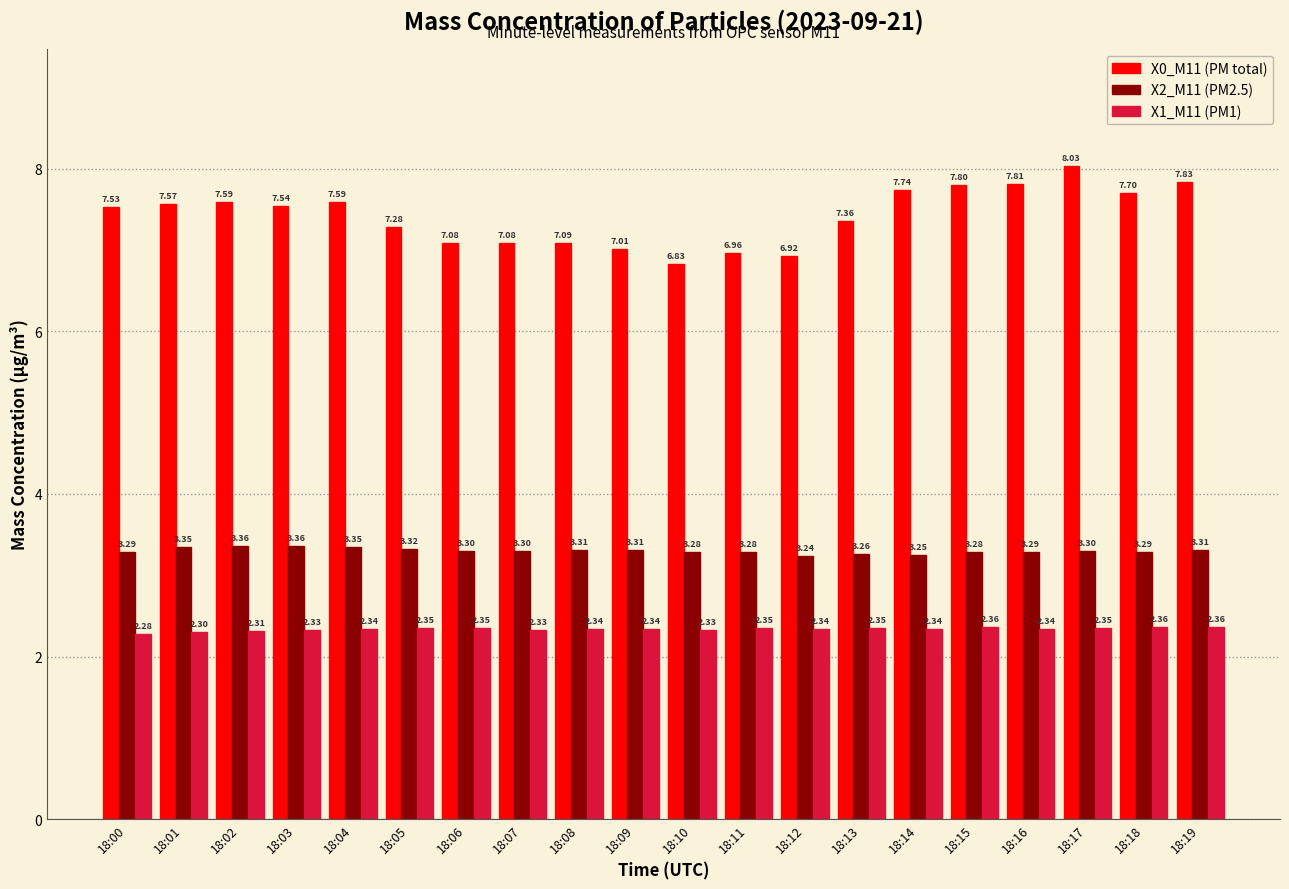

What is the smallest value displayed?

2.3